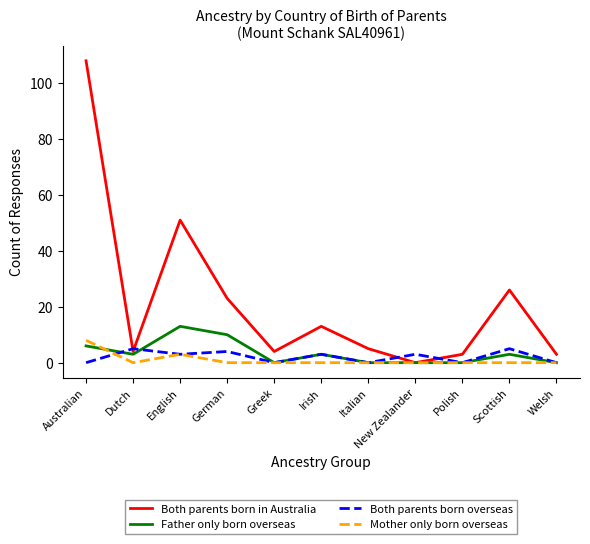

What is the difference between the highest and lowest values at German?

23